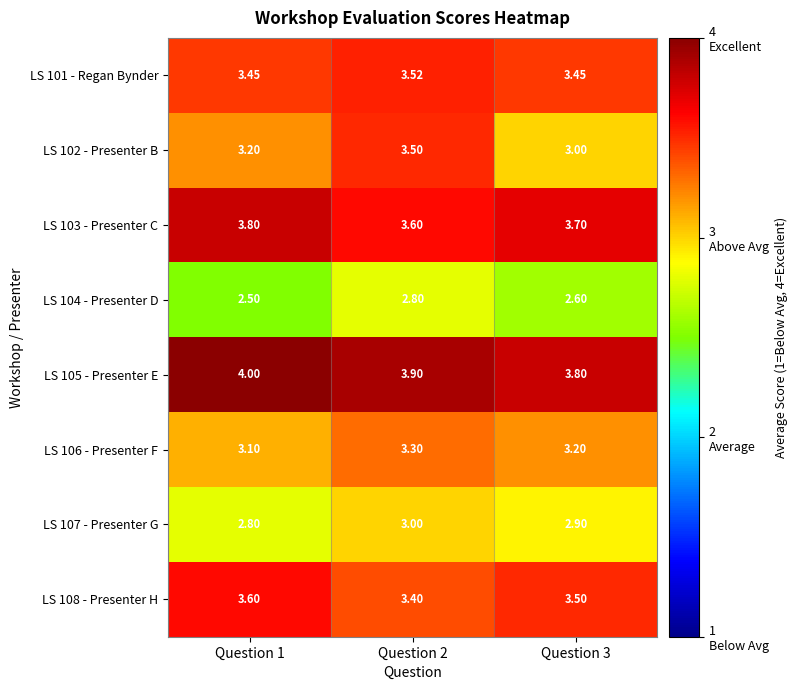

Is the value of LS 102 - Presenter B at Question 3 greater than the value of LS 108 - Presenter H at Question 2?

No